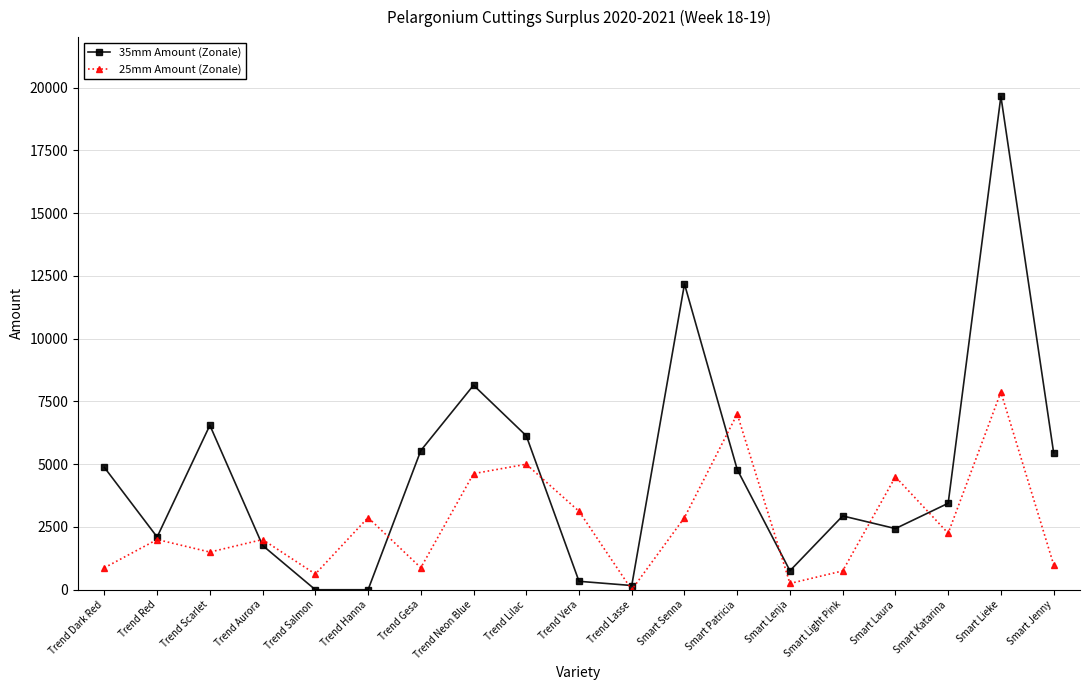

What is the value of the 25mm Amount (Zonale) point at the 1st from the left?

875